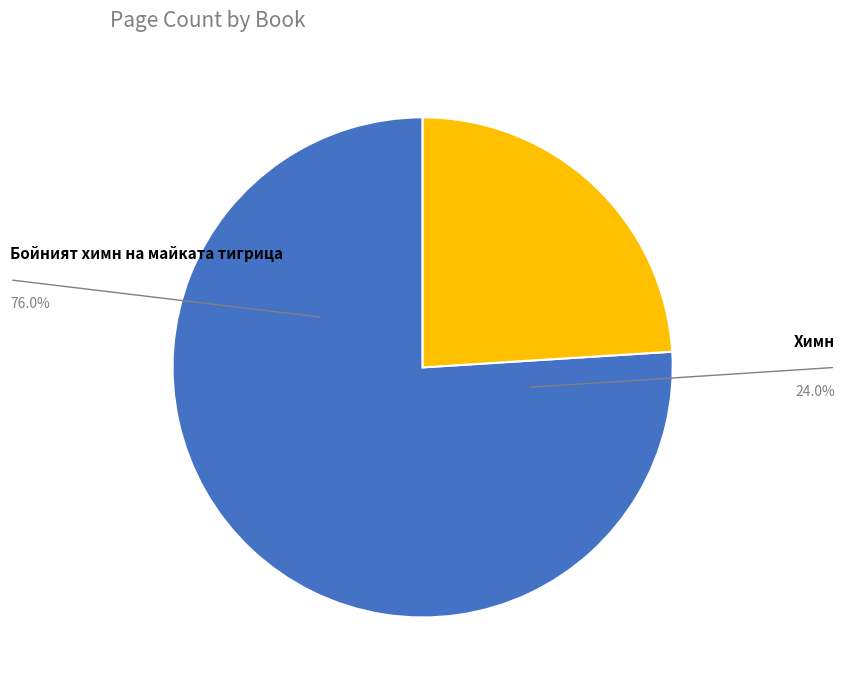

How many slices are in this pie chart?

2